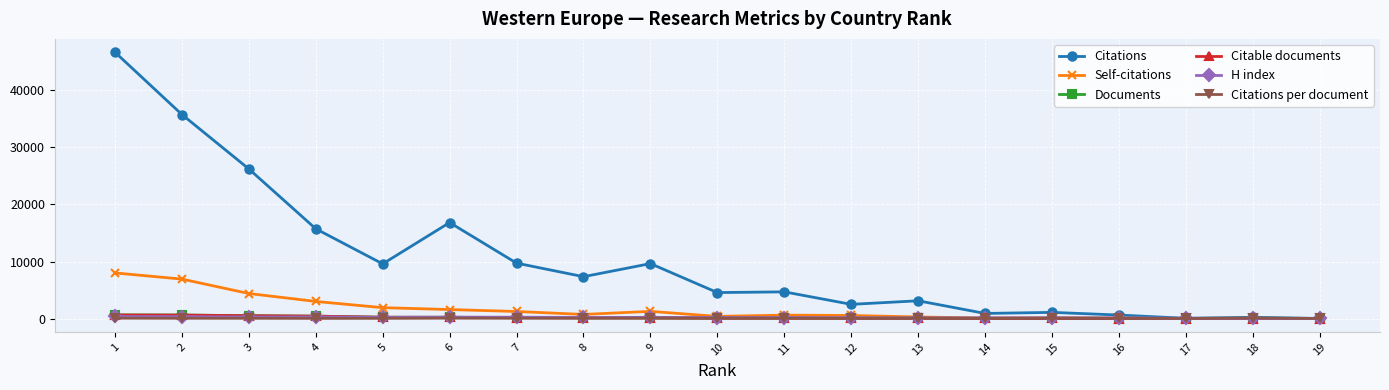

Does the chart display data point markers on the line(s)?

Yes